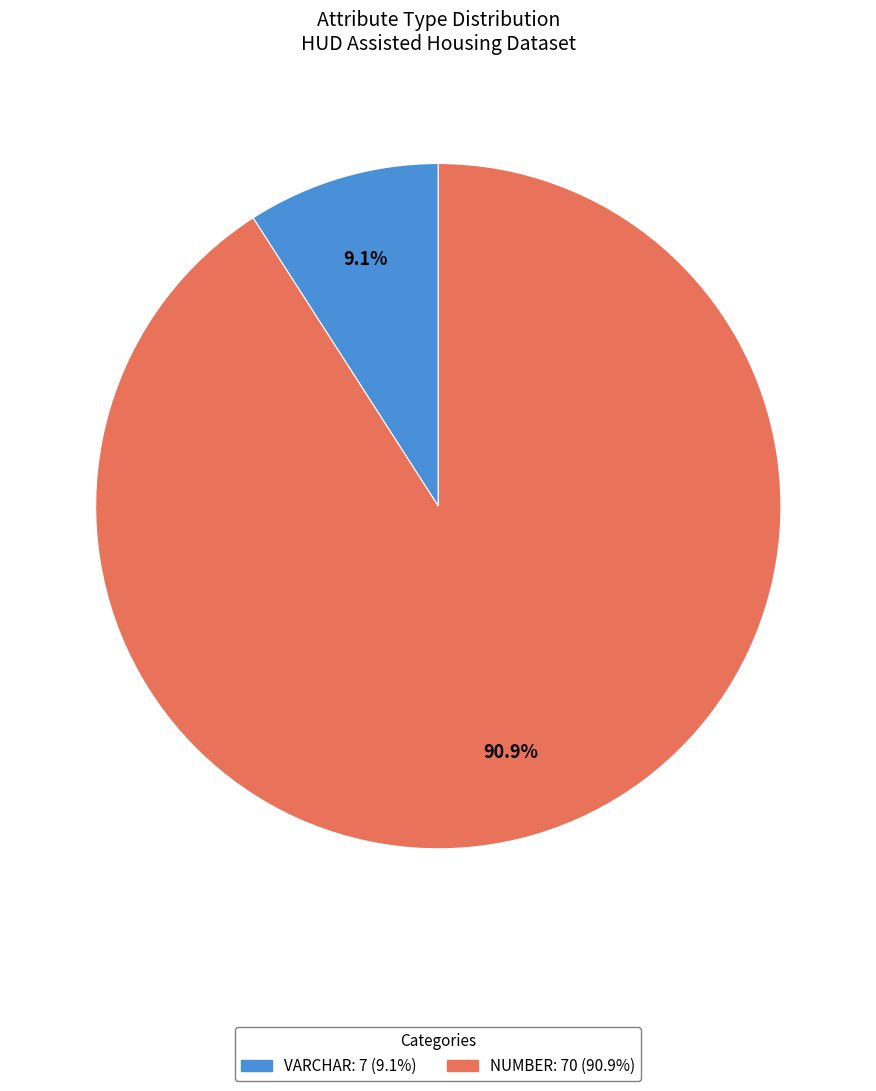

To the nearest percent, what is the difference between the NUMBER and VARCHAR slice percentages?

82%